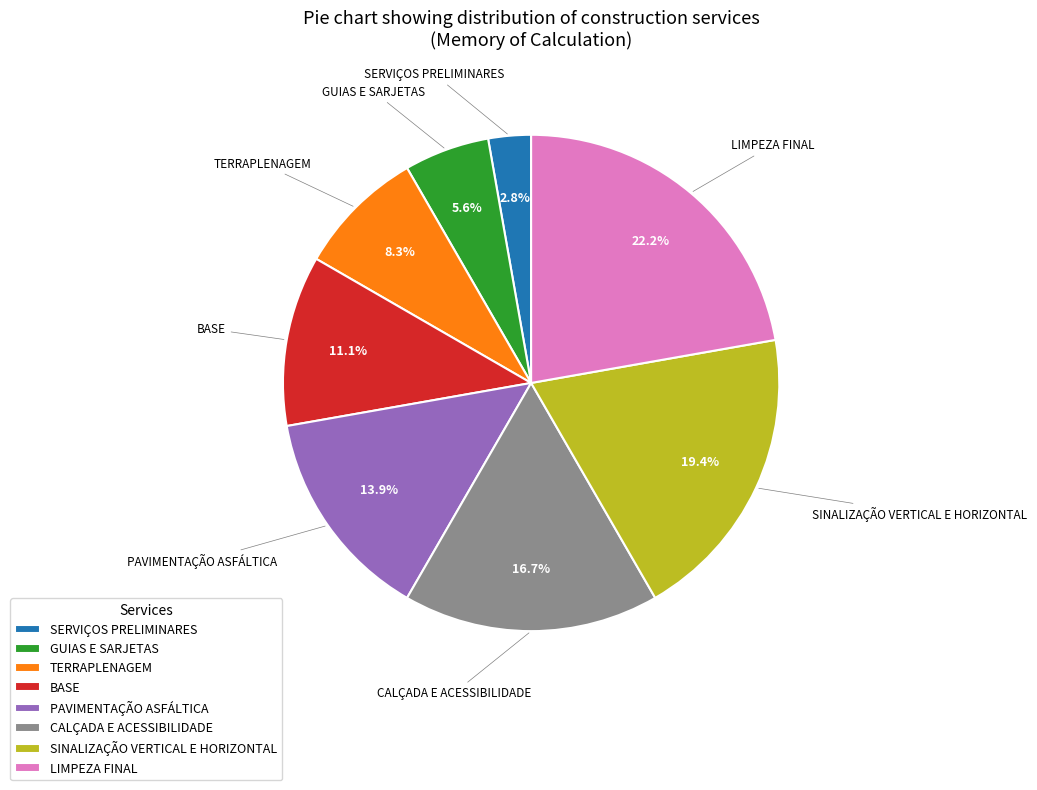

Combined, what portion of the pie is TERRAPLENAGEM and SERVIÇOS PRELIMINARES?

11.1%